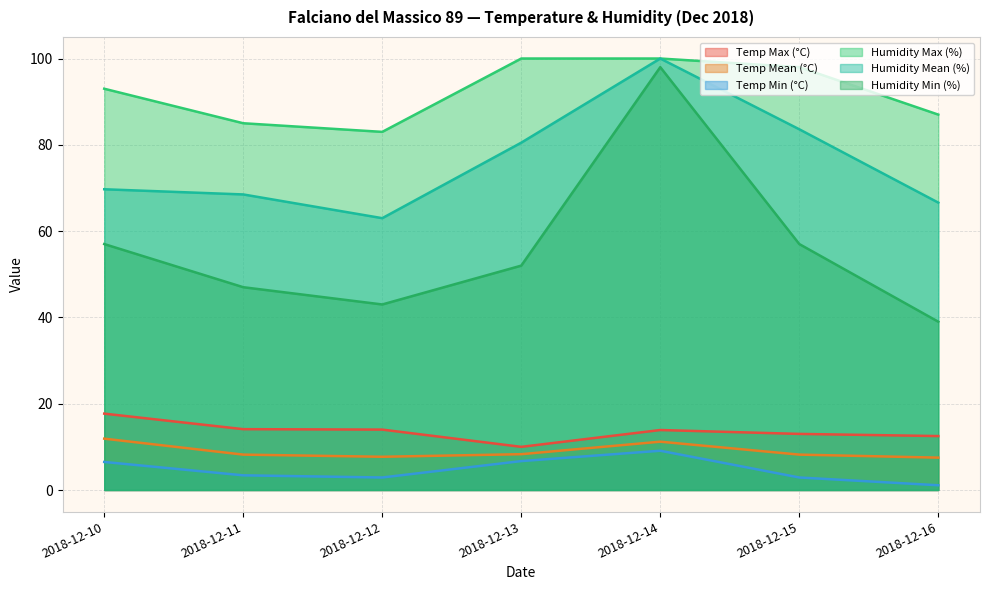

The value of Temp Min (°C) at 2018-12-12 is 2.9. True or false?

True